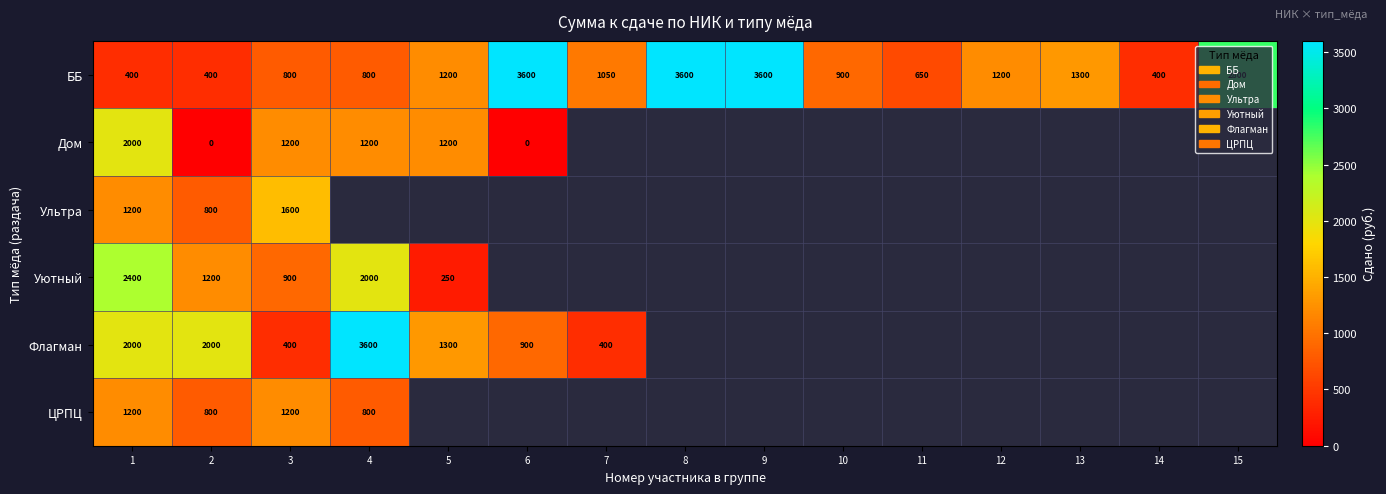

What is the difference between the maximum and minimum values in the ББ series?

3200